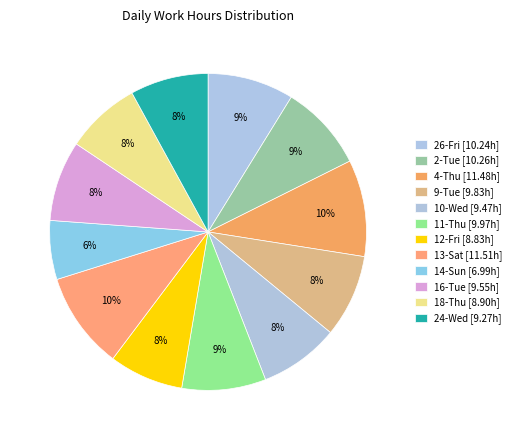

What portion of the pie excludes 13-Sat?

90.1%